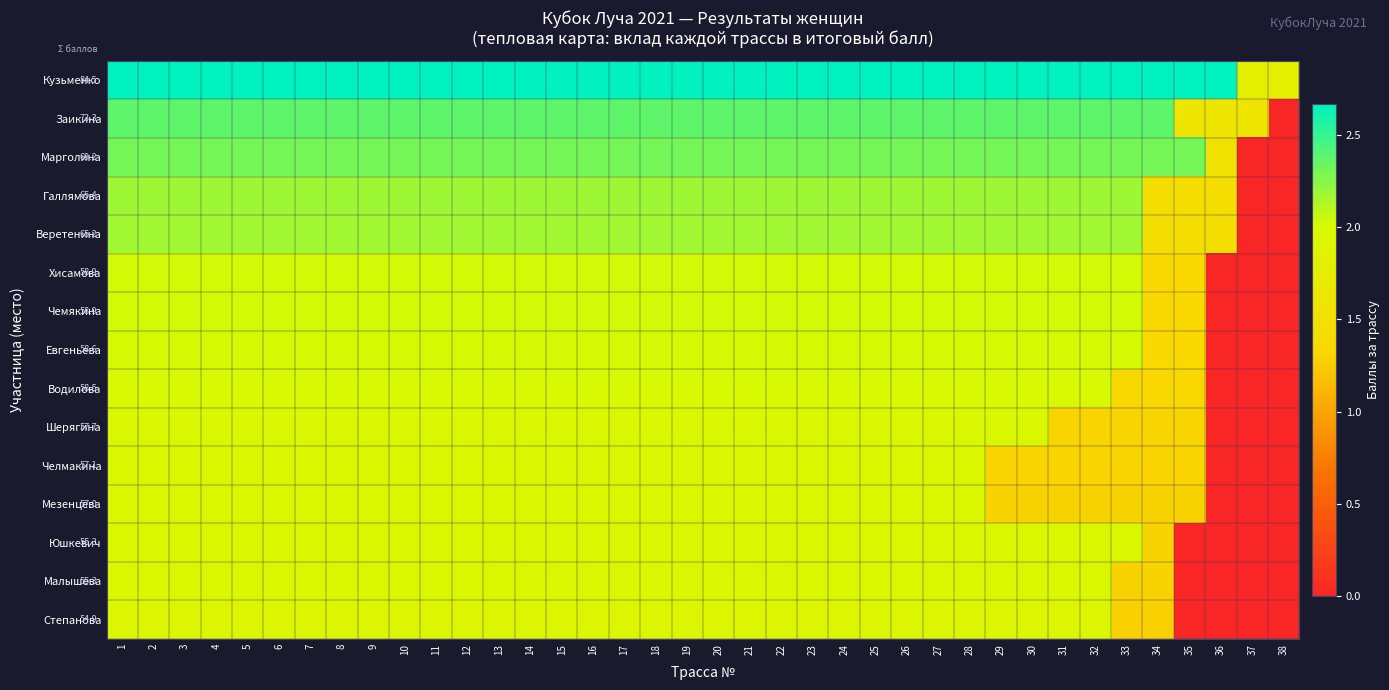

Count the number of data series in this chart.

15